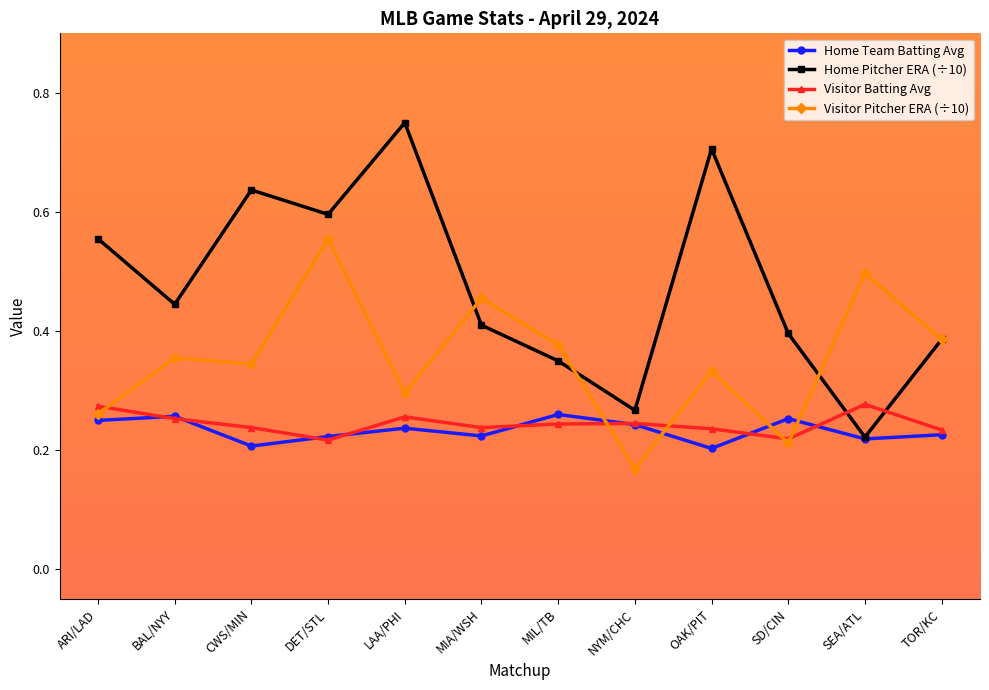

Where is the first local maximum for Home Pitcher ERA (÷10)?

CWS/MIN